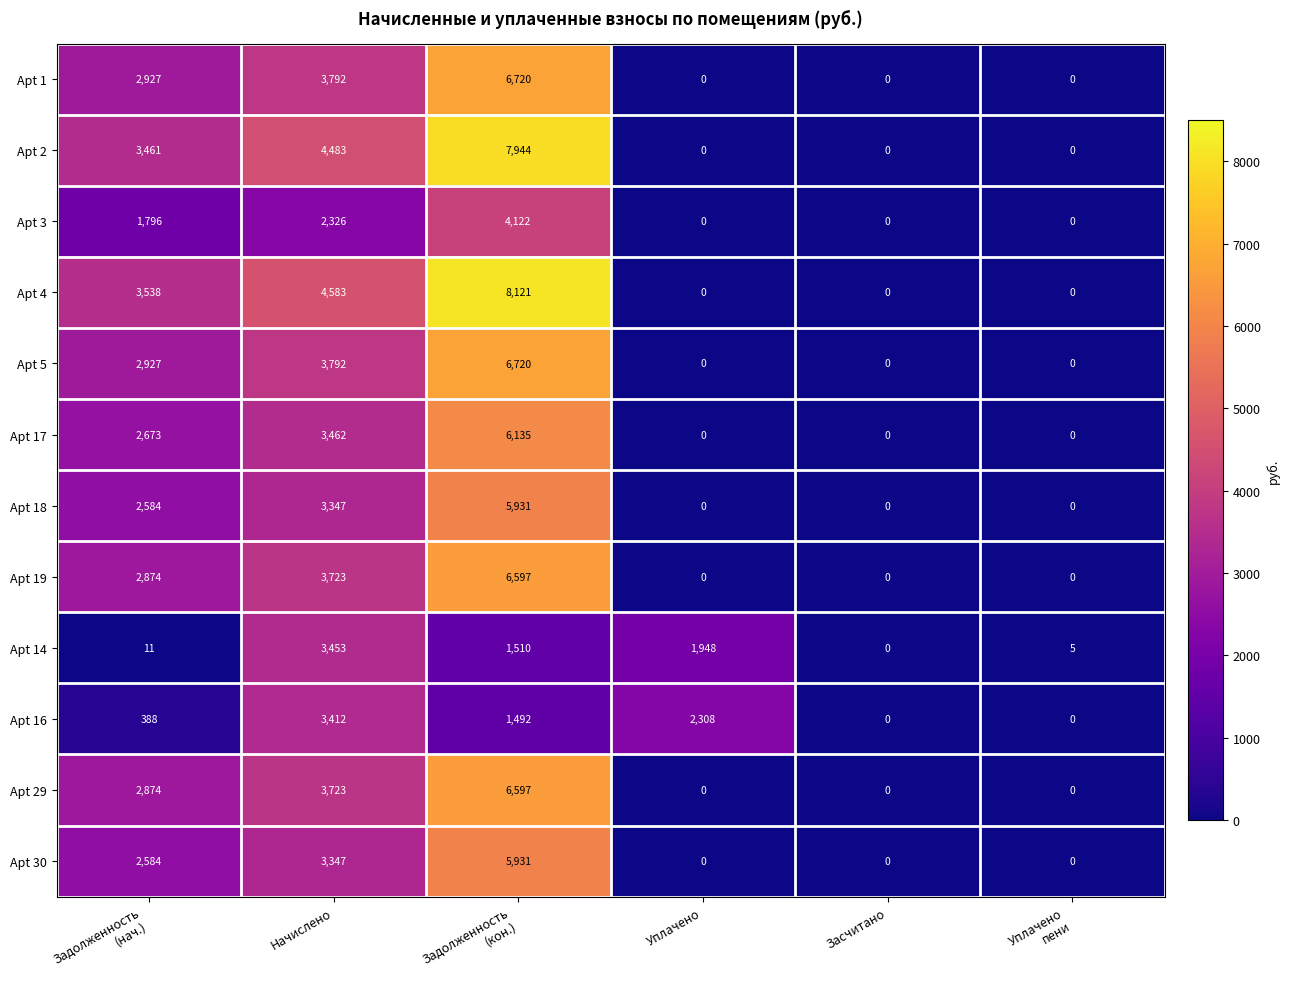

Which series has the largest total across all categories?

Apt 4